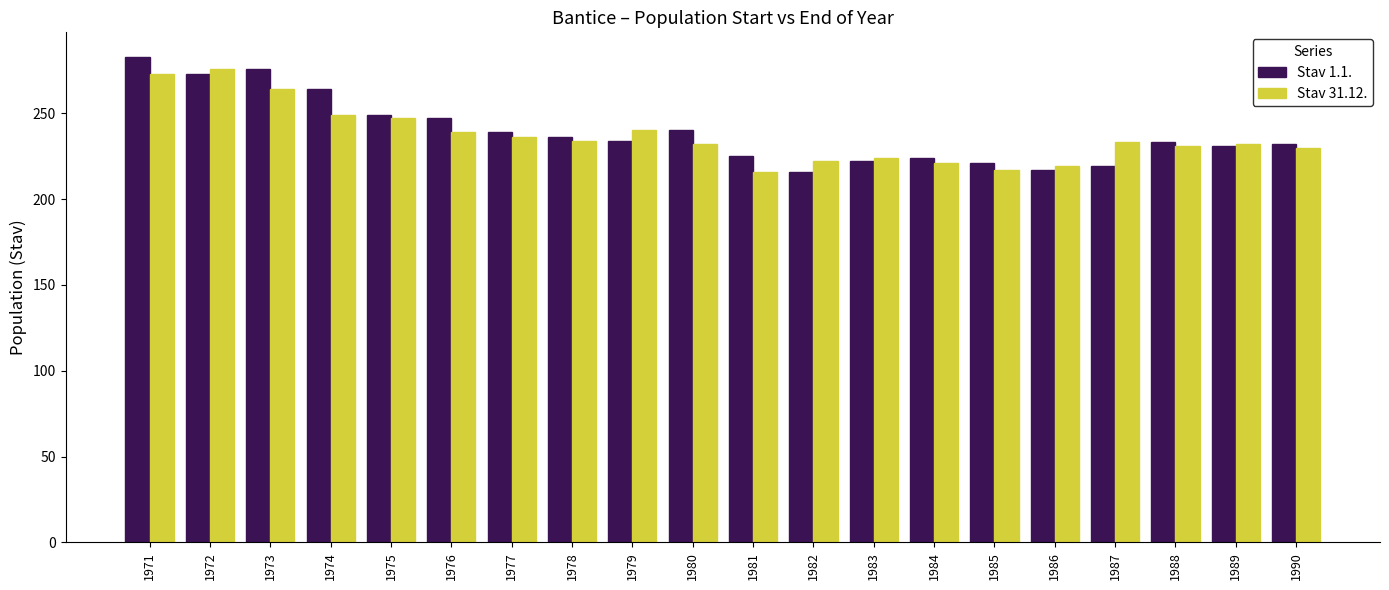

What is the lowest value of the Stav 1.1. series?

216